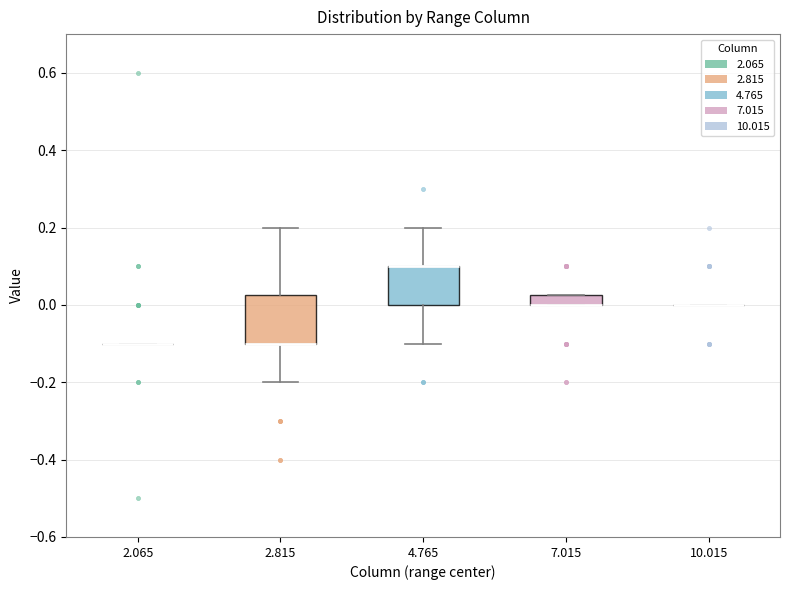

Comparing the boxes themselves (not the whiskers), which one is the tallest?

2.815